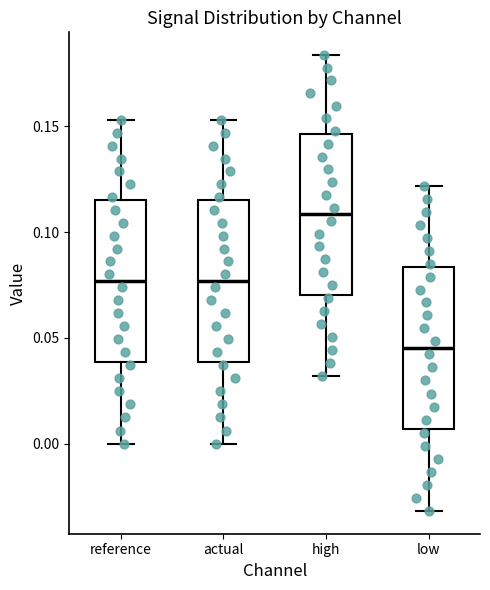

Reading left to right, read every box against the y-axis: the position of its median line, the range the box covers, and the ends of its whiskers. The values are not printed on the chart, so give them approximately, as read against the axis.

reference: median 0.075, box 0.040 to 0.115, whiskers 0.000 to 0.155
actual: median 0.075, box 0.040 to 0.115, whiskers 0.000 to 0.155
high: median 0.110, box 0.070 to 0.145, whiskers 0.030 to 0.185
low: median 0.045, box 0.005 to 0.085, whiskers -0.030 to 0.120